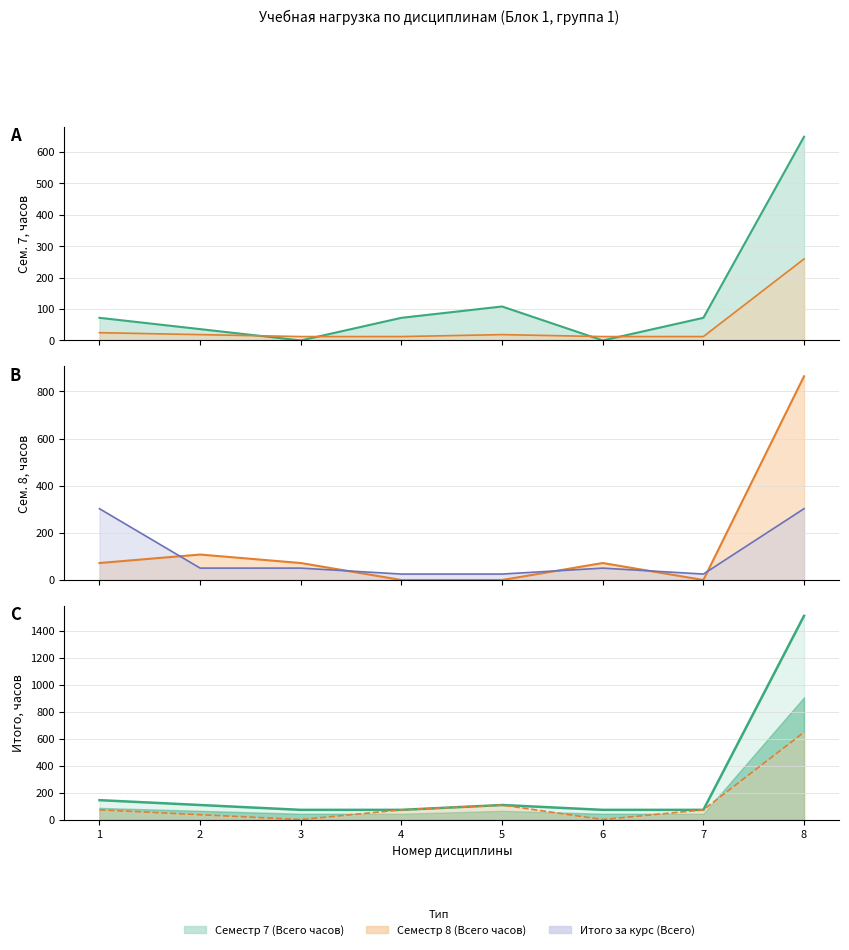

Where do Семестр 8 (Всего часов) and Семестр 7 (Всего часов) first cross each other?

3 and 4